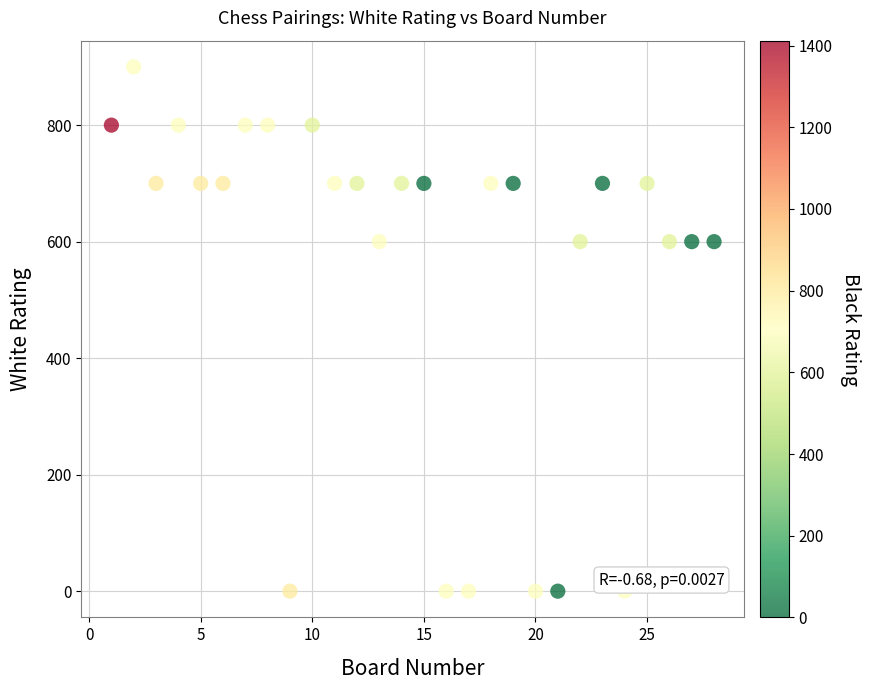

What is the range of X values (max minus min)?

27